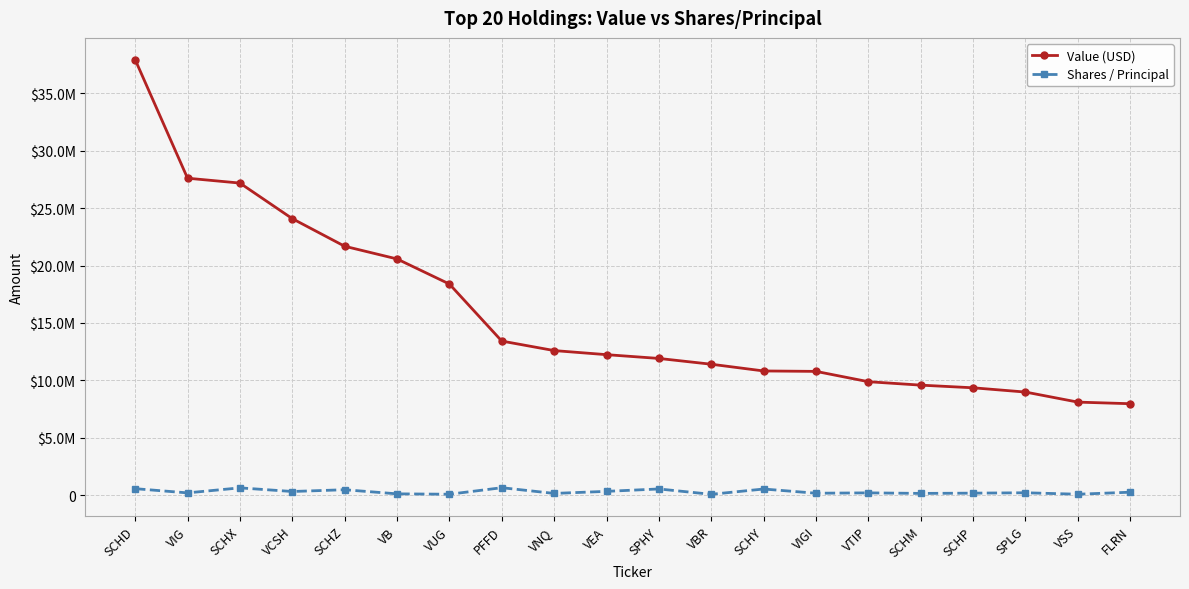

True or false: Shares / Principal has a value of 324247 at VCSH.

True